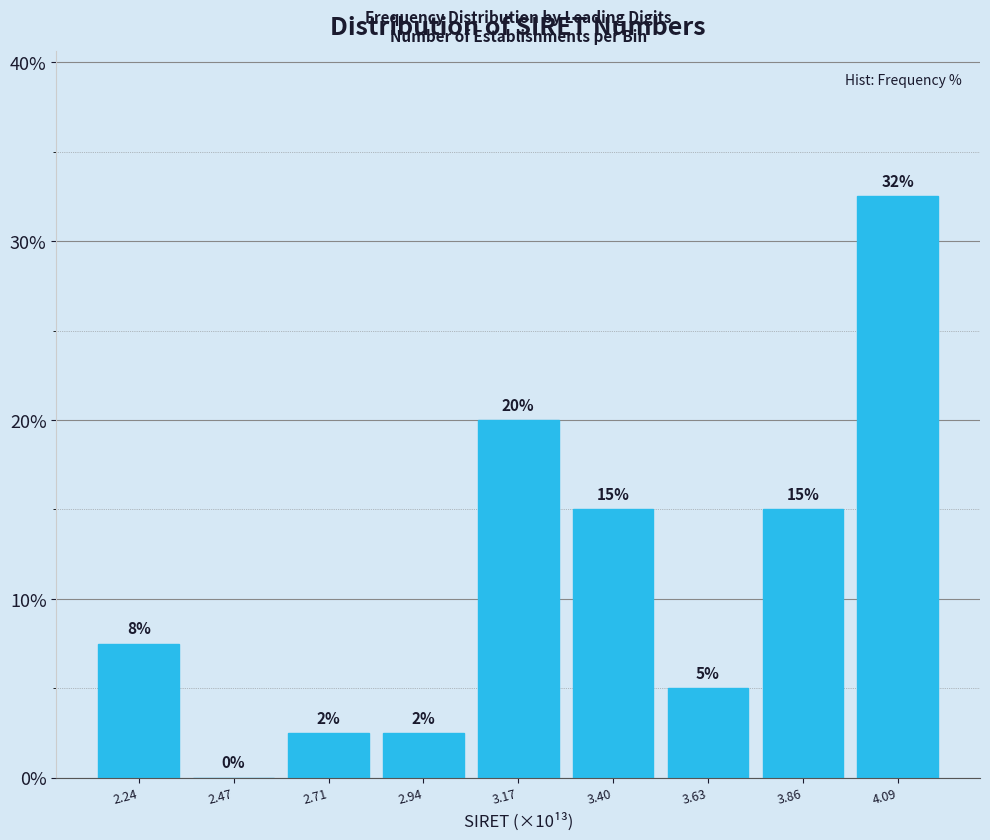

At which category does the chart reach its peak across all series?

4.09